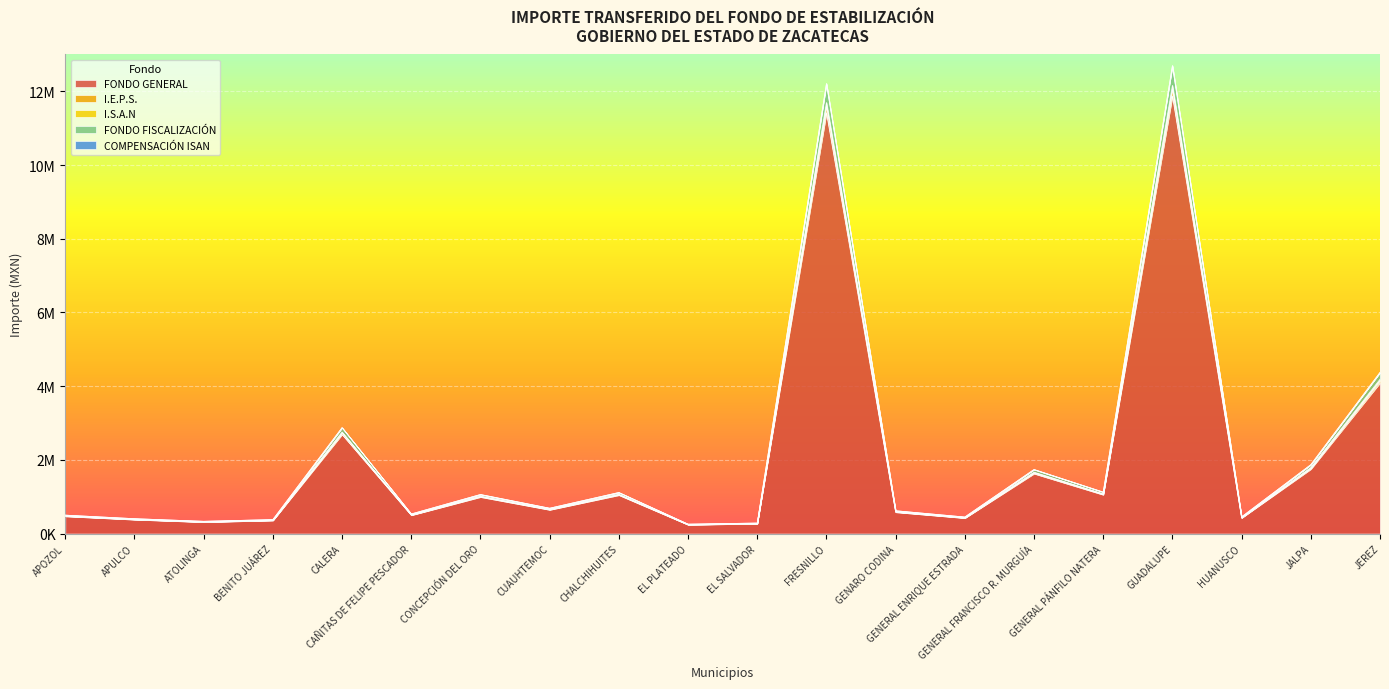

In I.E.P.S., how many points are lower than both neighbors (excluding endpoints)?

7